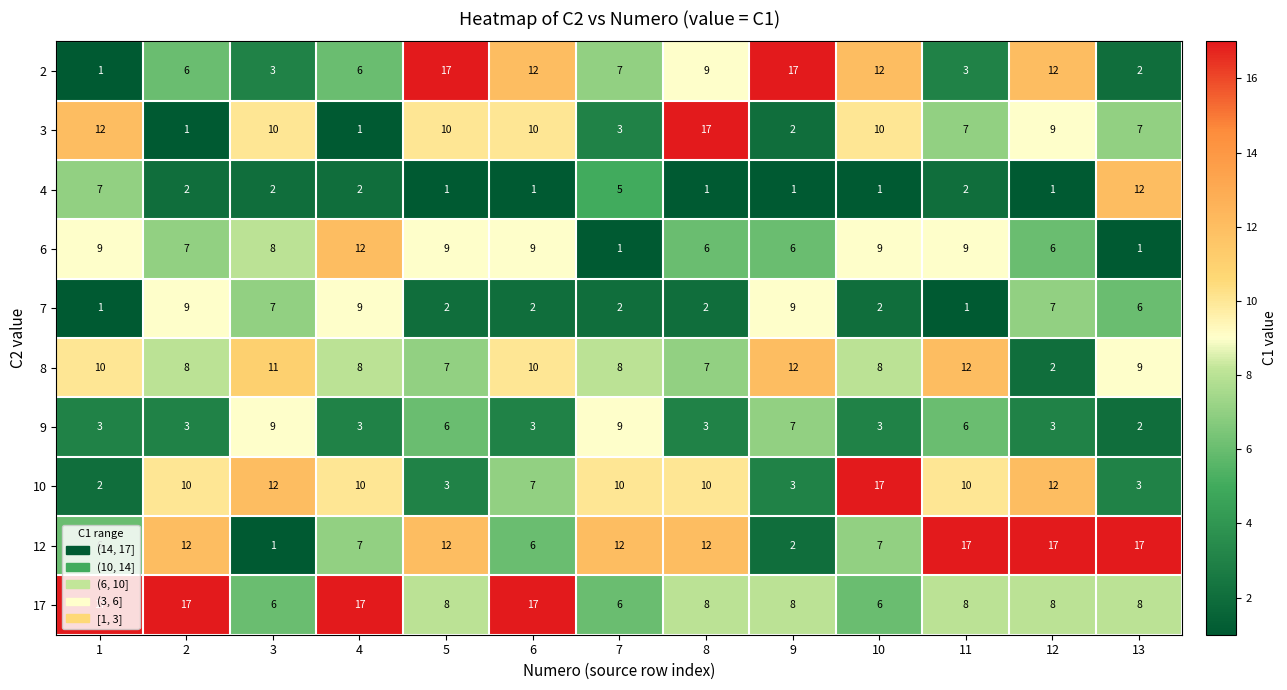

What is the spread (max minus min) of values at 6?

16